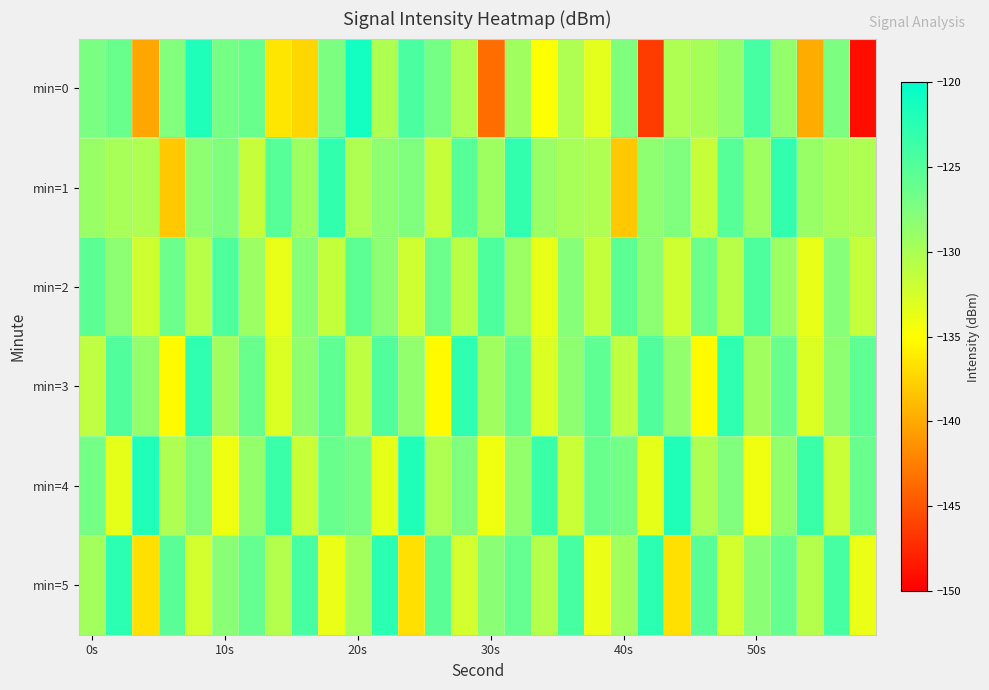

Reading left to right, list all the values displayed in this chart.

min=0: -127.2	-126.3	-140.2	-127.7	-121.8	-127.0	-126.2	-136.5	-137.4	-127.4	-121.2	-130.3	-124.4	-127.0	-130.2	-143.6	-129.5	-134.9	-130.3	-133.4	-127.6	-146.5	-130.3	-129.8	-128.8	-124.2	-128.8	-139.8	-127.3	-149.1
min=1: -129.0	-129.9	-130.2	-138.2	-128.3	-127.5	-131.7	-125.1	-129.3	-123.0	-130.2	-128.3	-127.5	-131.7	-125.1	-129.3	-123.0	-129.0	-129.9	-130.2	-138.2	-128.3	-127.5	-131.7	-125.1	-129.3	-123.0	-129.0	-129.9	-130.2
min=2: -125.5	-128.3	-132.1	-126.4	-130.8	-124.6	-129.2	-133.7	-127.9	-131.5	-125.5	-128.3	-132.1	-126.4	-130.8	-124.6	-129.2	-133.7	-127.9	-131.5	-125.5	-128.3	-132.1	-126.4	-130.8	-124.6	-129.2	-133.7	-127.9	-131.5
min=3: -131.2	-124.8	-128.6	-135.3	-122.7	-129.4	-126.1	-132.9	-128.4	-125.6	-131.2	-124.8	-128.6	-135.3	-122.7	-129.4	-126.1	-132.9	-128.4	-125.6	-131.2	-124.8	-128.6	-135.3	-122.7	-129.4	-126.1	-132.9	-128.4	-125.6
min=4: -126.8	-133.5	-121.9	-130.2	-127.6	-134.1	-128.7	-123.4	-131.8	-126.3	-126.8	-133.5	-121.9	-130.2	-127.6	-134.1	-128.7	-123.4	-131.8	-126.3	-126.8	-133.5	-121.9	-130.2	-127.6	-134.1	-128.7	-123.4	-131.8	-126.3
min=5: -129.7	-122.5	-136.8	-125.3	-132.4	-128.1	-125.9	-130.6	-124.2	-133.8	-129.7	-122.5	-136.8	-125.3	-132.4	-128.1	-125.9	-130.6	-124.2	-133.8	-129.7	-122.5	-136.8	-125.3	-132.4	-128.1	-125.9	-130.6	-124.2	-133.8